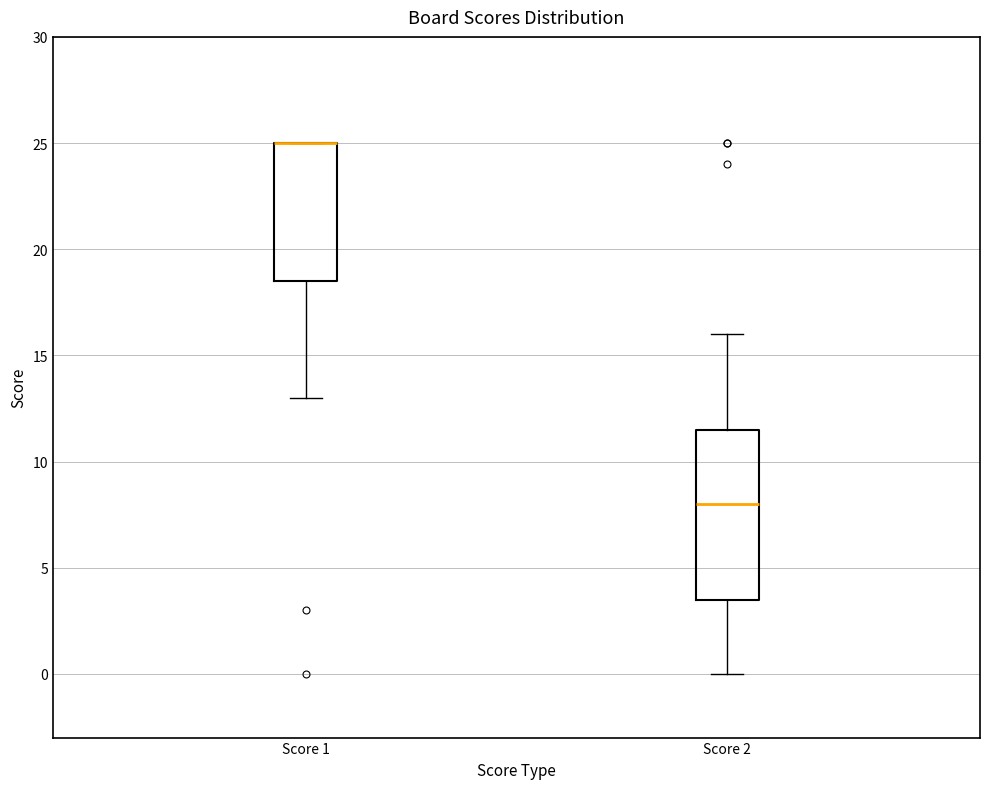

Comparing the boxes themselves (not the whiskers), which one is the tallest?

Score 2